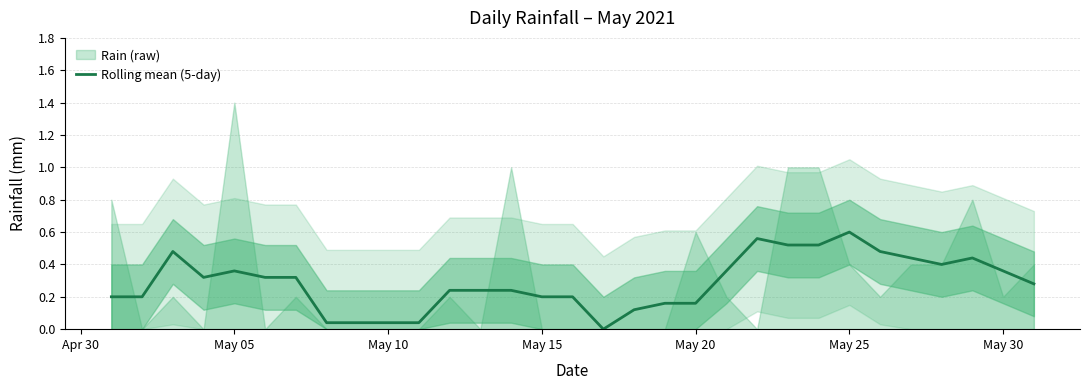

True or false: Rolling mean (5-day) has a value of 1.0 at May 25.

False